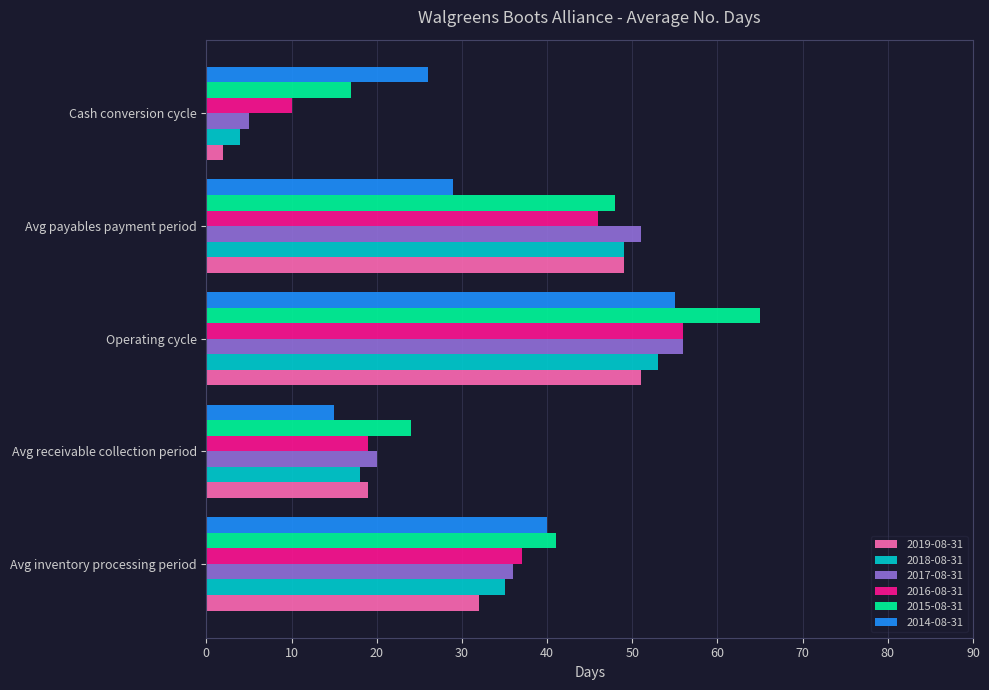

Which category has the highest value across all series?

Operating cycle